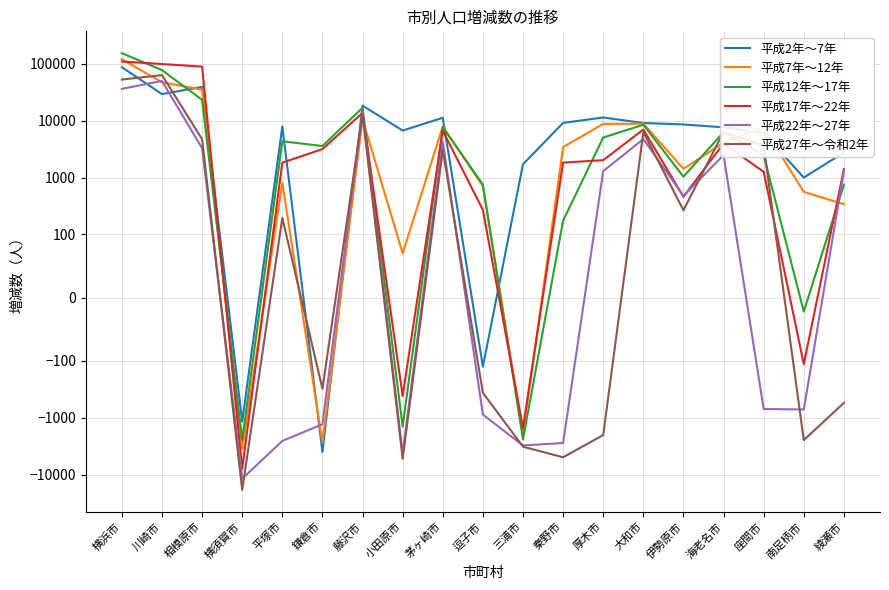

At how many categories does at least one series exceed 4777?

13